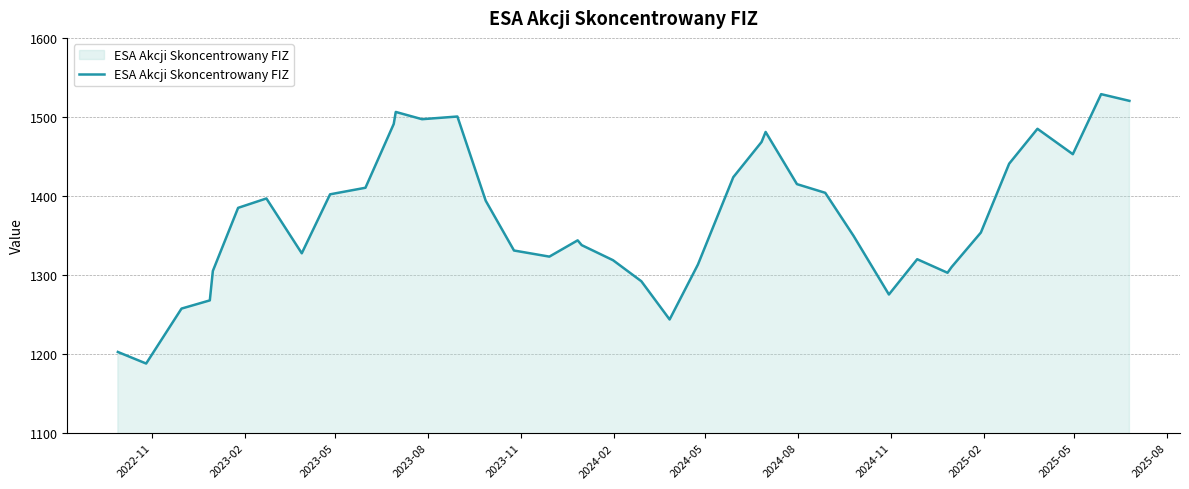

What is the average value?

1373.5